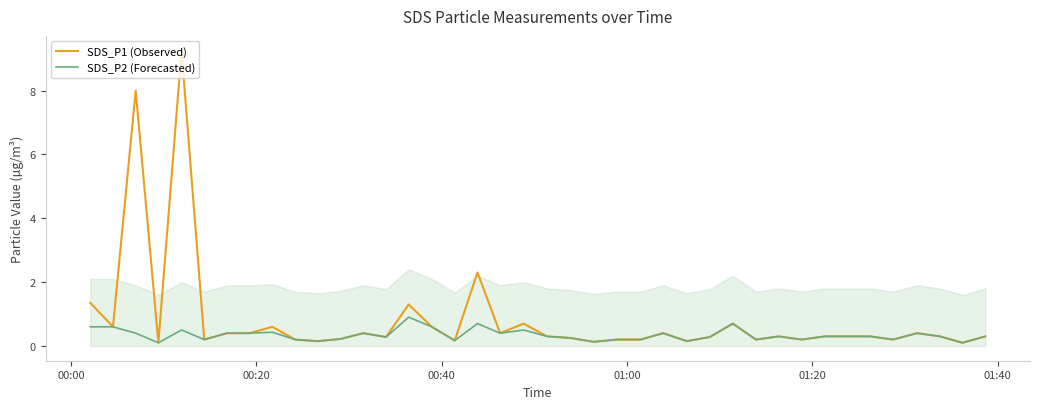

List the series in order of their overall mean, highest first.

SDS_P1 (Observed), SDS_P2 (Forecasted)